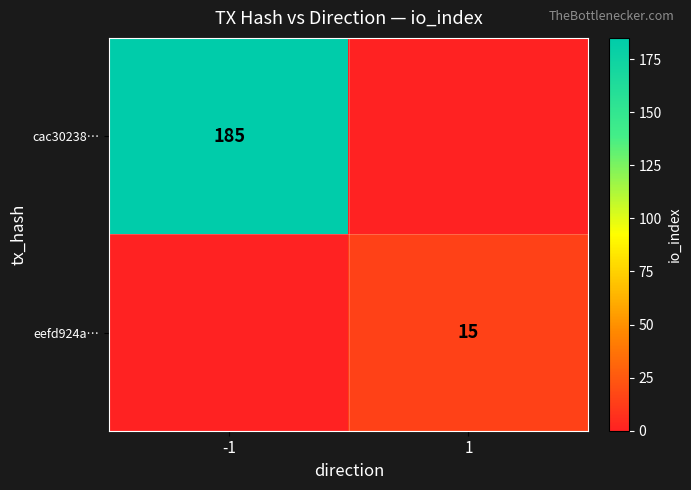

What is the total value across all series at -1?

185